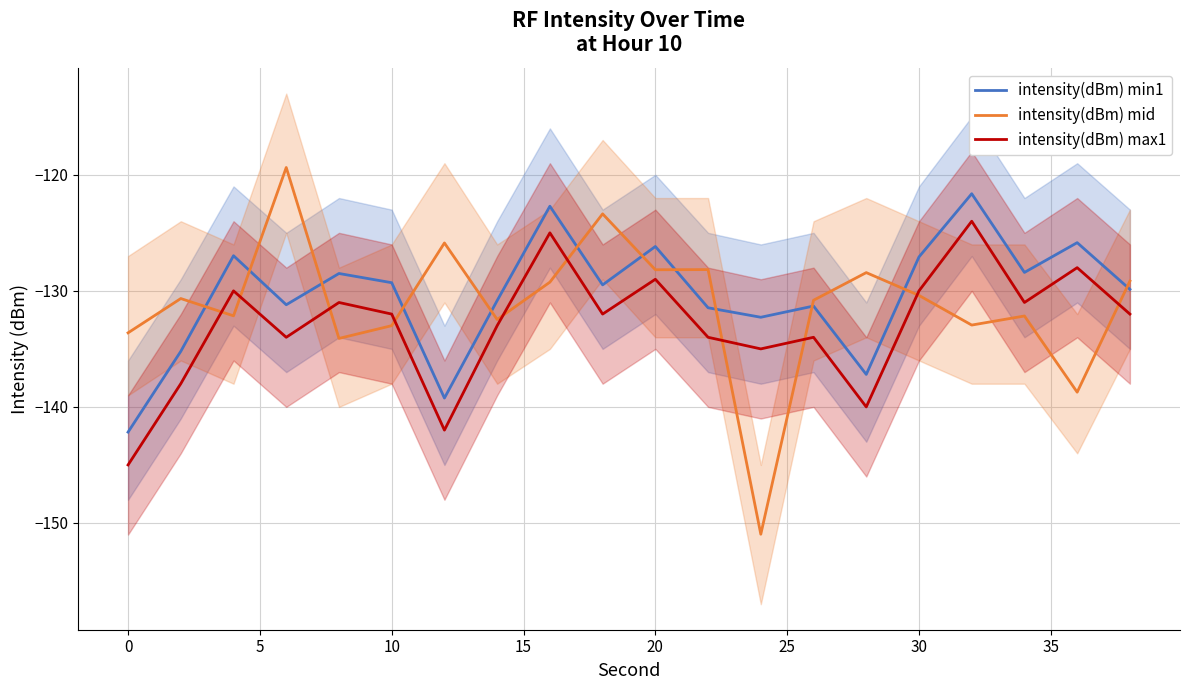

How many interior local valleys does the intensity(dBm) mid series have?

7